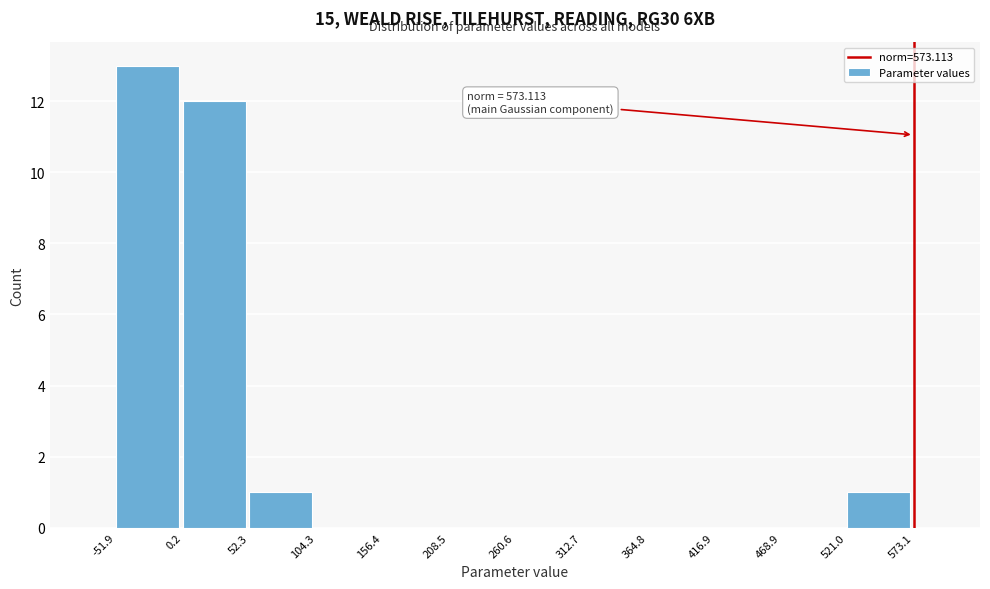

Over which range of the x-axis is the bar tallest?

-51.9 to 0.2